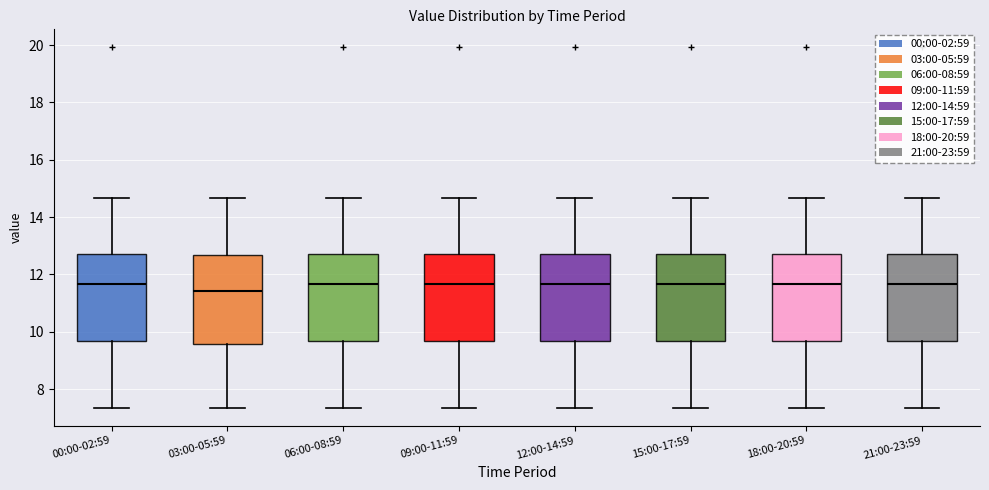

Reading left to right, read every box against the y-axis: the position of its median line, the range the box covers, and the ends of its whiskers. The values are not printed on the chart, so give them approximately, as read against the axis.

00:00-02:59: median 11.6, box 9.6 to 12.8, whiskers 7.4 to 14.6
03:00-05:59: median 11.4, box 9.6 to 12.6, whiskers 7.4 to 14.6
06:00-08:59: median 11.6, box 9.6 to 12.8, whiskers 7.4 to 14.6
09:00-11:59: median 11.6, box 9.6 to 12.8, whiskers 7.4 to 14.6
12:00-14:59: median 11.6, box 9.6 to 12.8, whiskers 7.4 to 14.6
15:00-17:59: median 11.6, box 9.6 to 12.8, whiskers 7.4 to 14.6
18:00-20:59: median 11.6, box 9.6 to 12.8, whiskers 7.4 to 14.6
21:00-23:59: median 11.6, box 9.6 to 12.8, whiskers 7.4 to 14.6